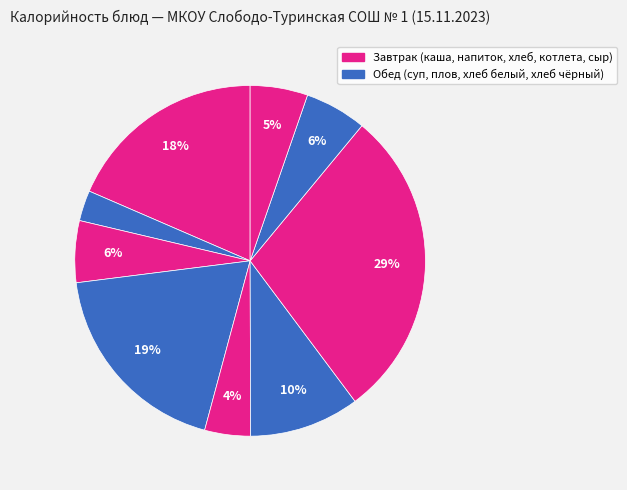

To the nearest percent, what is the average slice percentage?

11%